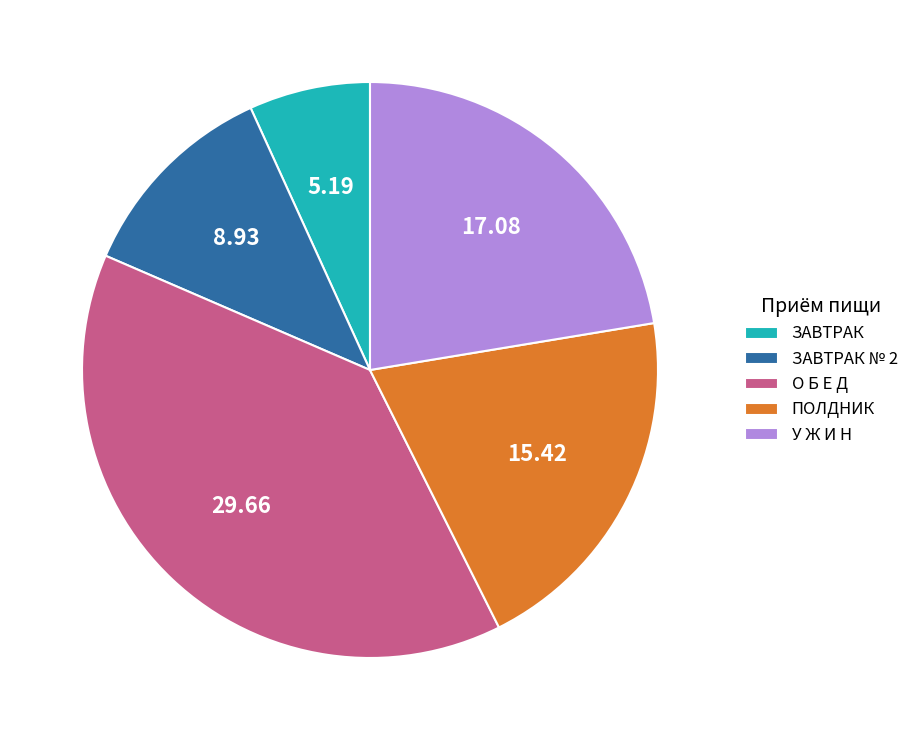

Is the sum of ЗАВТРАК № 2 and У Ж И Н greater than half?

No